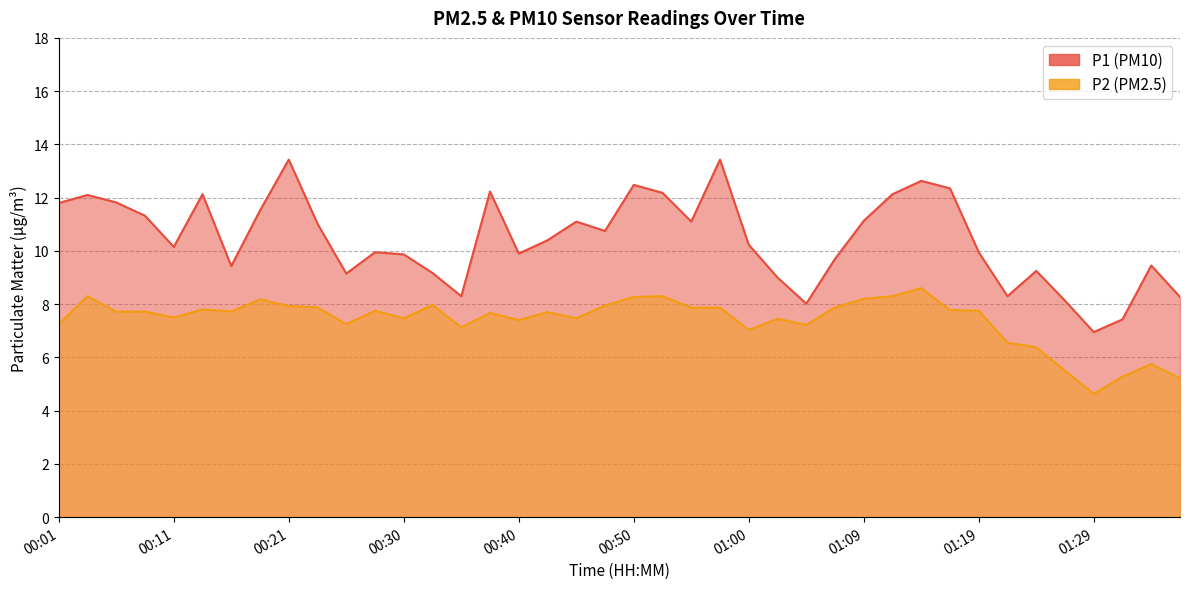

Rank the series by their maximum value, from lowest to highest.

P2, P1